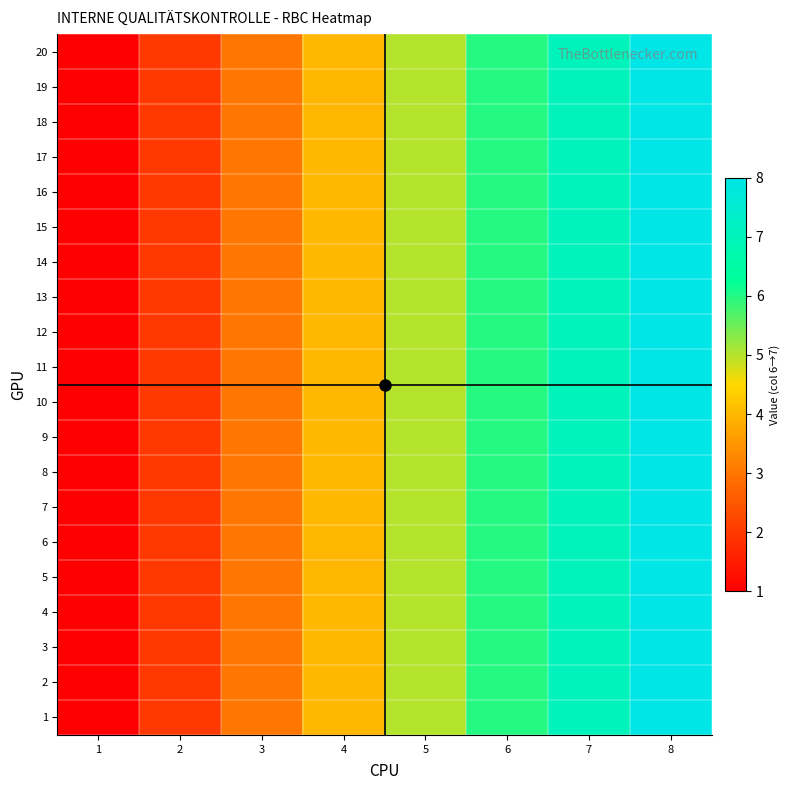

At which category does the chart reach its peak across all series?

8